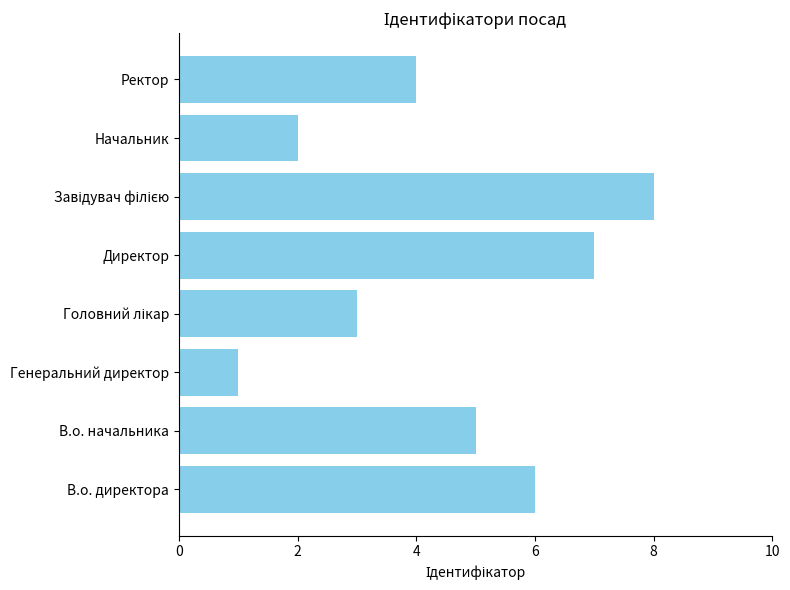

Approximately how many times larger is the value at Начальник compared to В.о. директора?

0.3